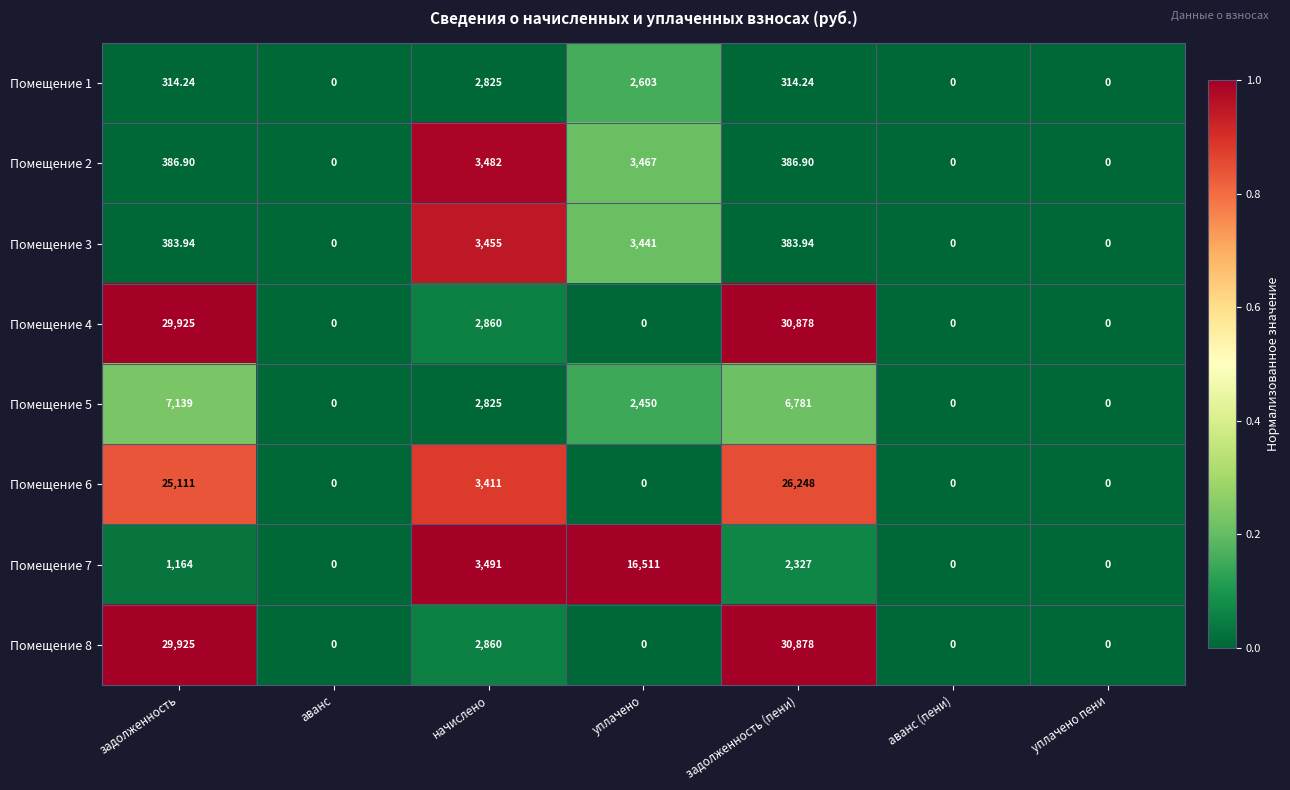

Which label corresponds to the largest value in the chart?

задолженность (пени)